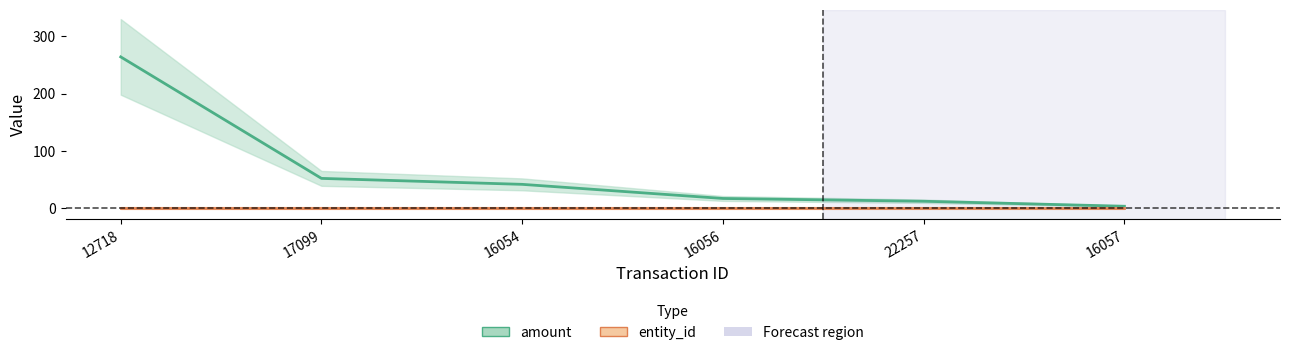

Reading left to right, what are all the values shown in this chart?

264.0	51.9	41.5	16.9	12.0	3.3